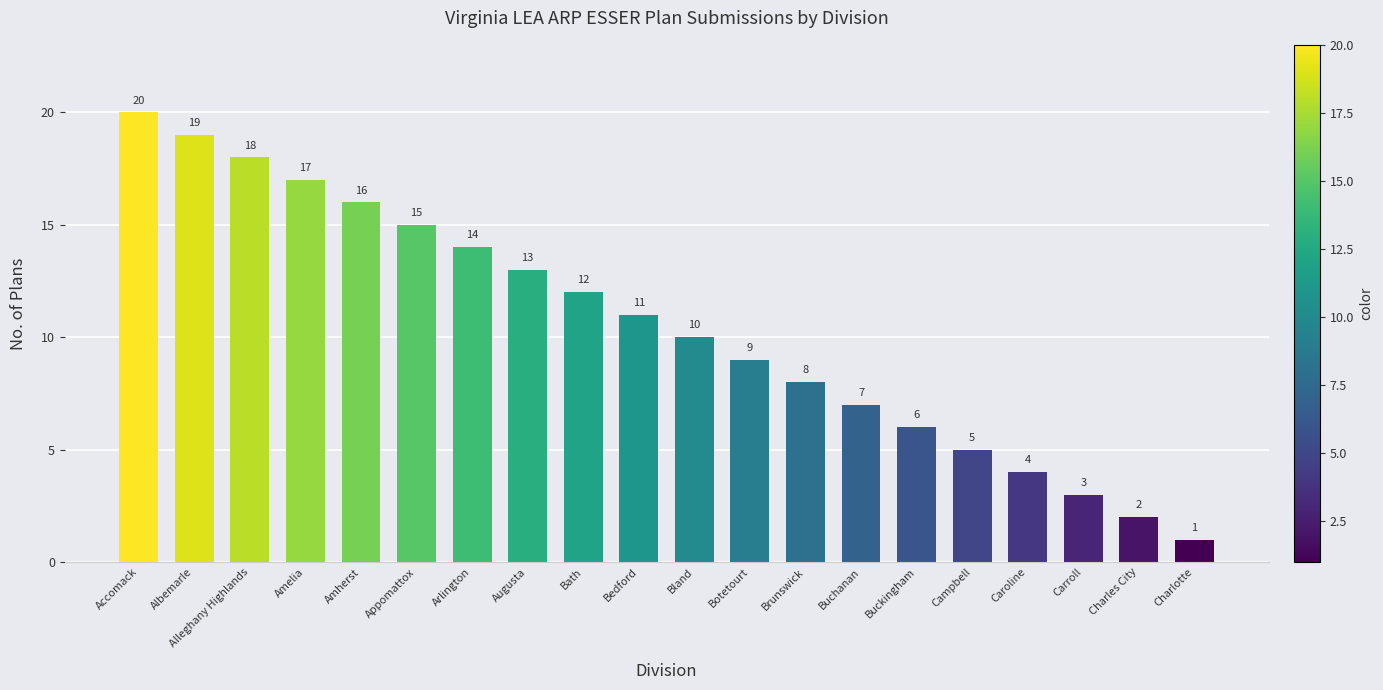

What is the difference between the second highest and minimum values?

18